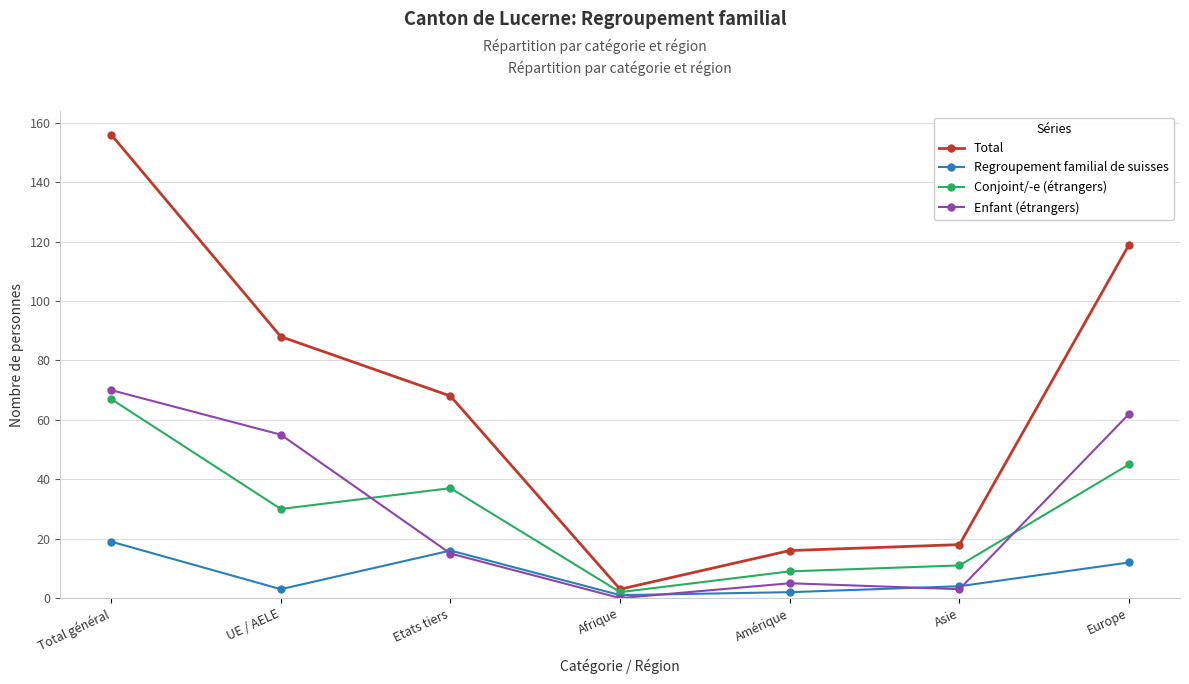

The value of Enfant (étrangers) at Amérique is 5. True or false?

True